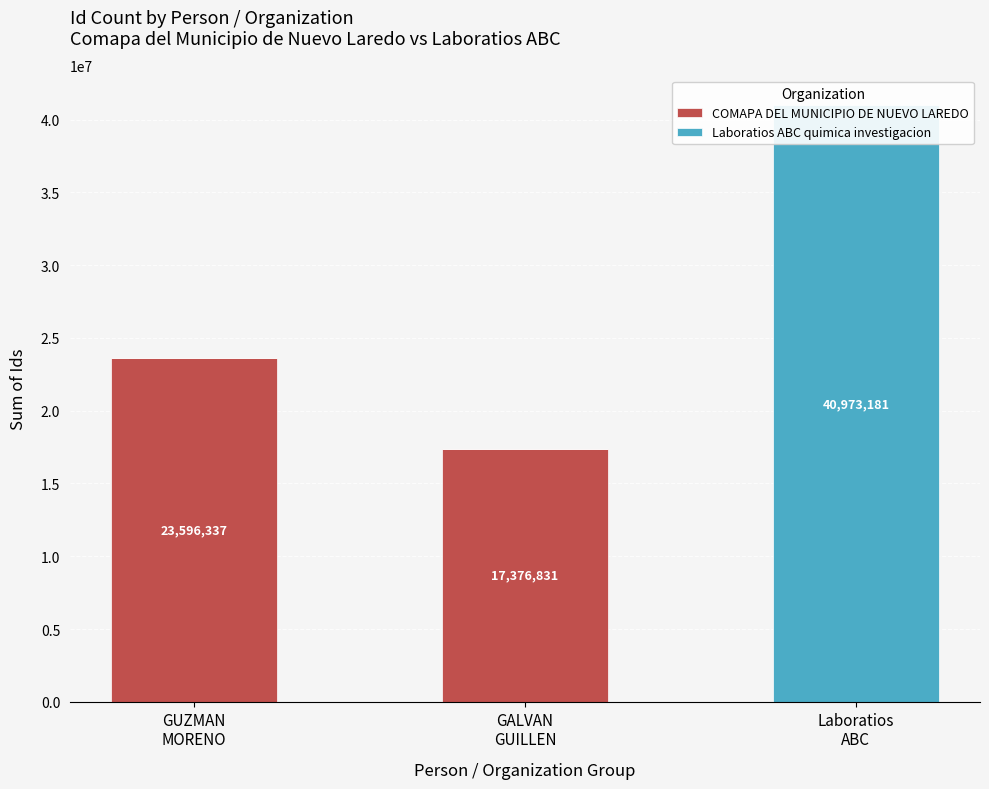

Which series has the largest total across all categories?

Laboratios ABC quimica investigacion